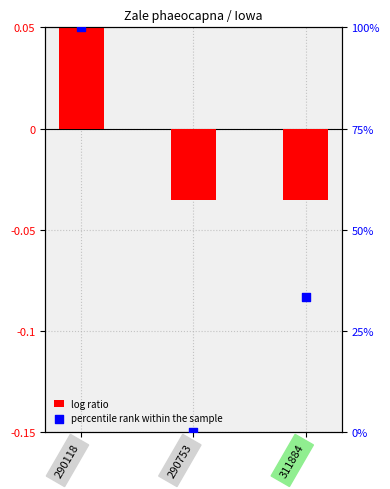

At how many categories does at least one series exceed 29?

2